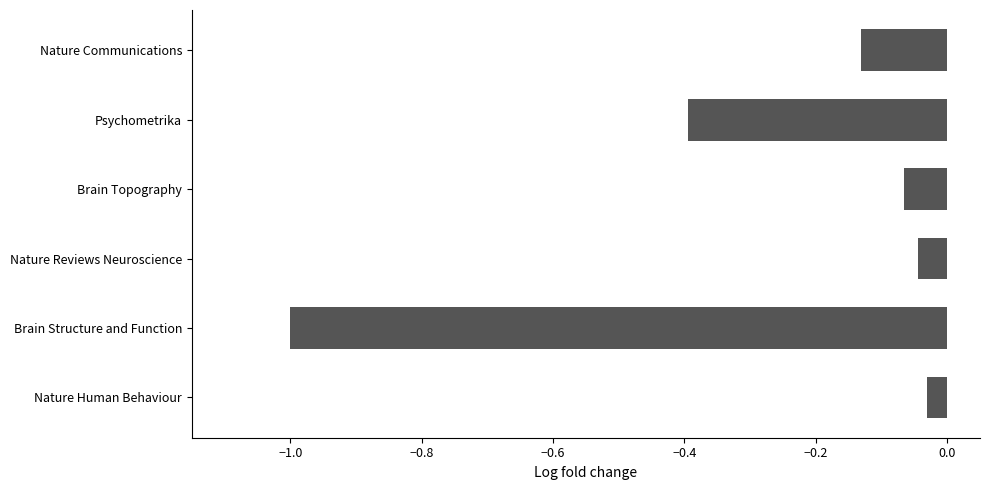

At which category does the chart reach its minimum across all series?

Brain Structure and Function